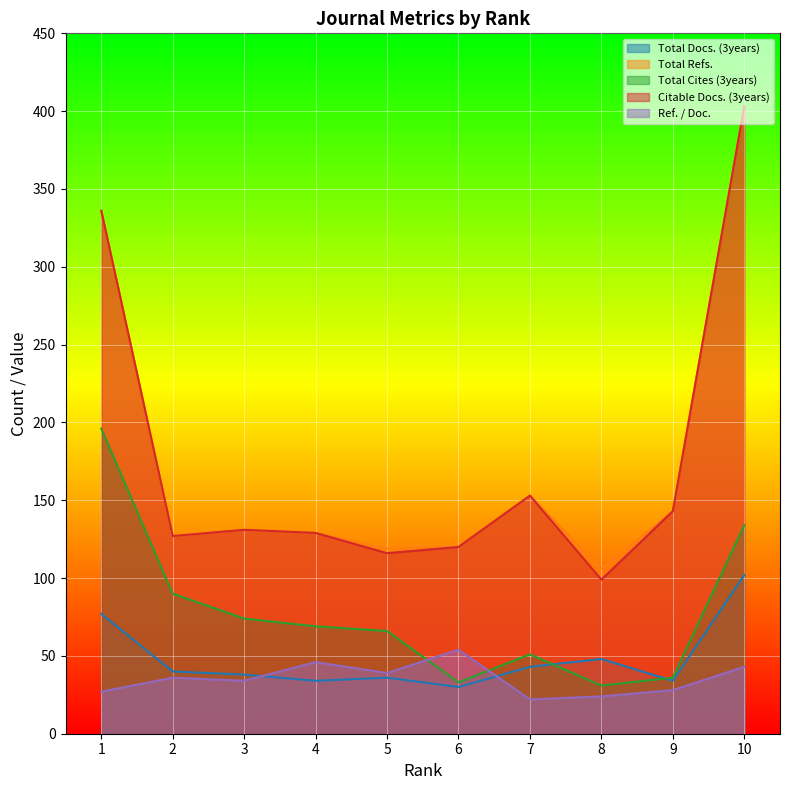

How many values in the Citable Docs. (3years) series are below 131?

5